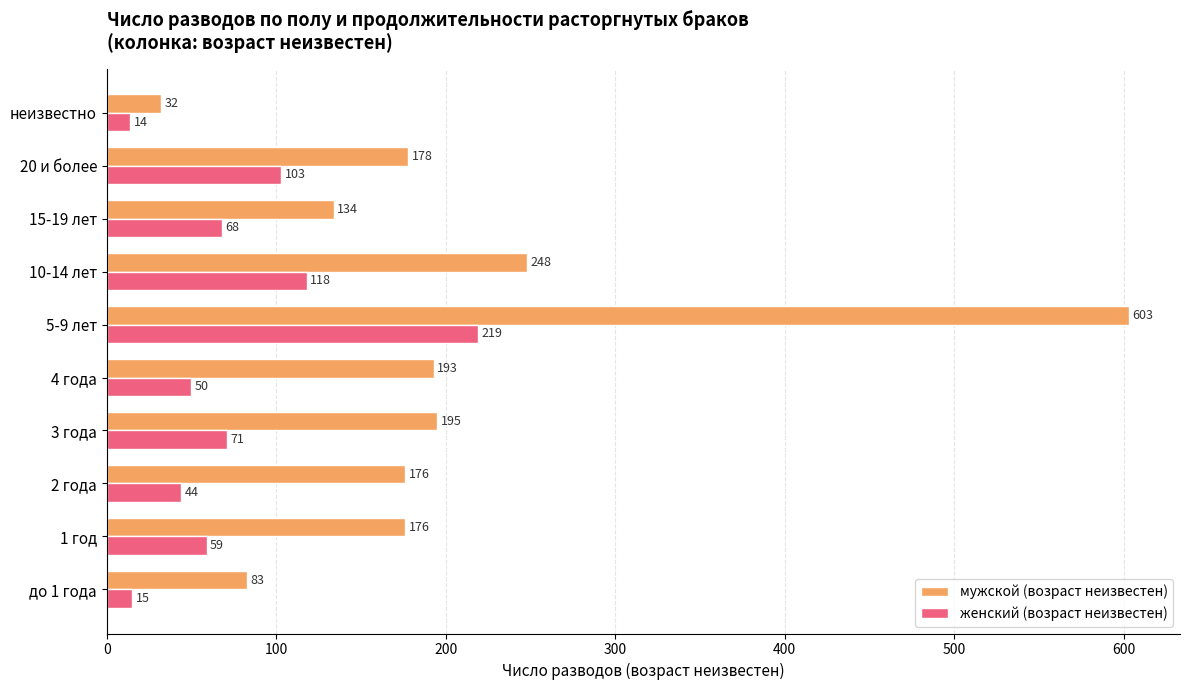

How many data points in женский (возраст неизвестен) are less than 68?

5